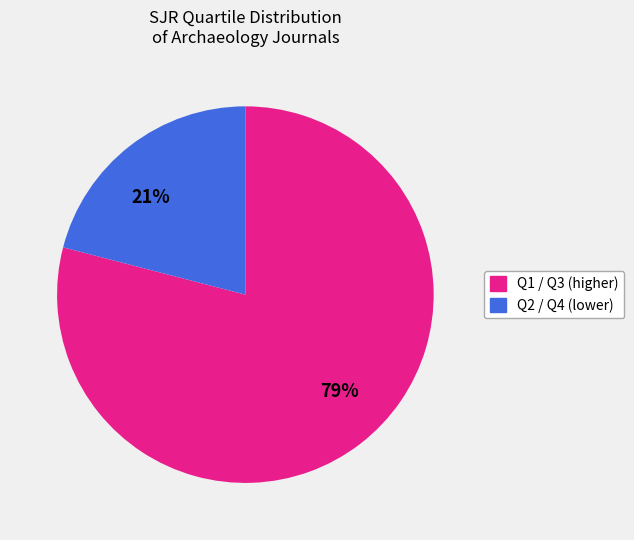

The 21% slice represents 21% of the pie. True or false?

True